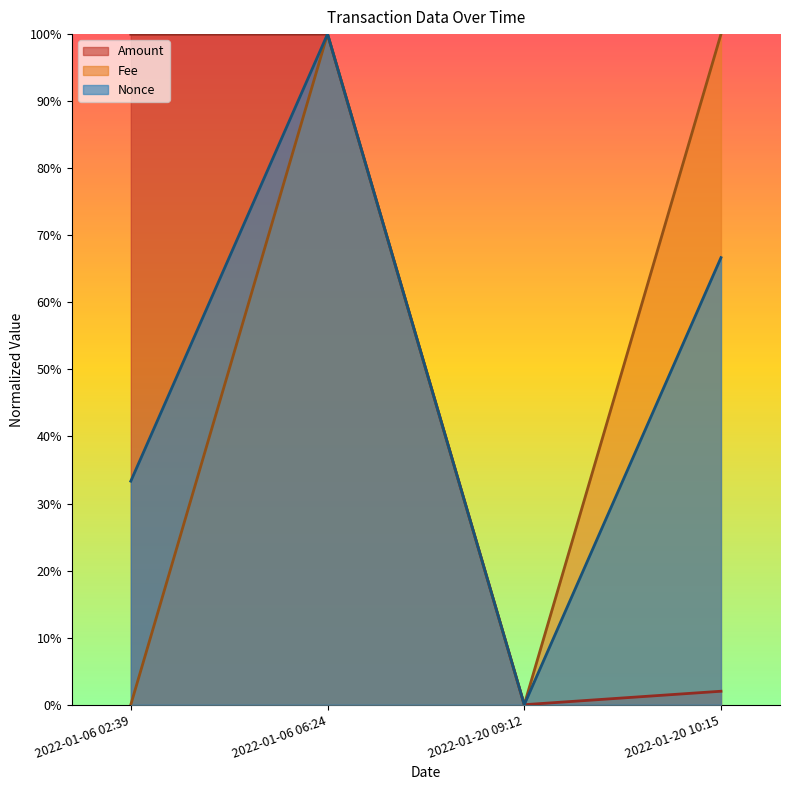

The value of Amount at 2022-01-20 09:12 is 0.4. True or false?

False